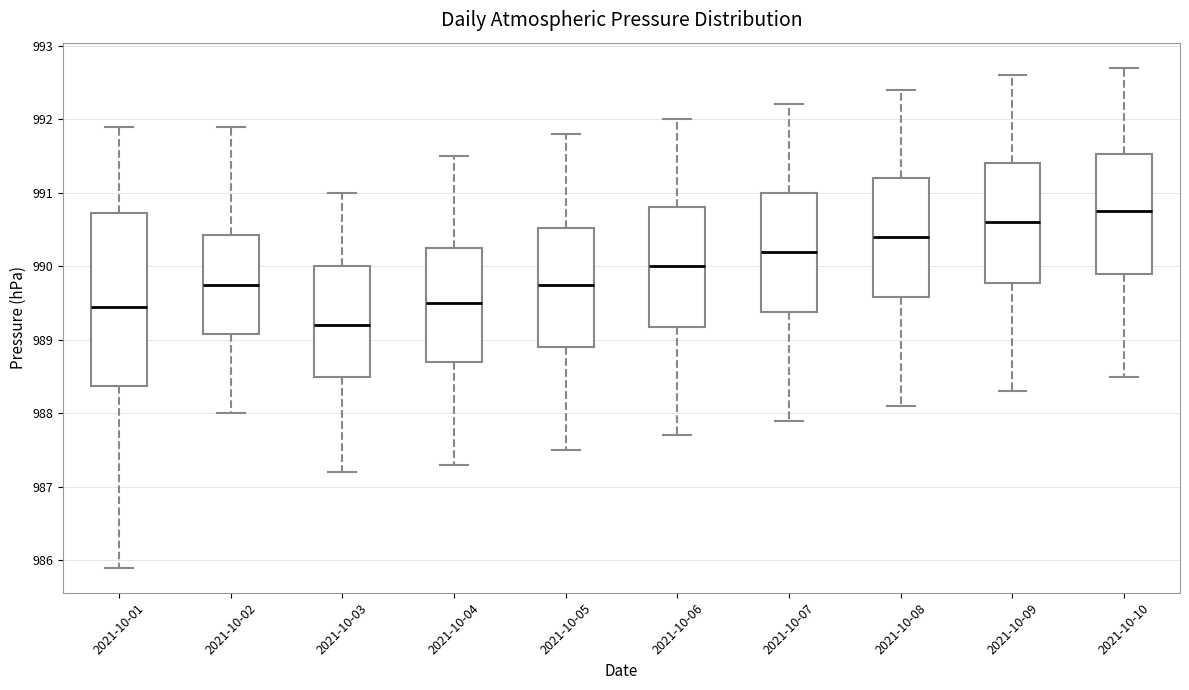

Reading left to right, transcribe this box plot: for each box, give where its median line is, the range the box spans, and where its two whiskers end, as read against the y-axis. The values are not printed on the chart, so give them approximately, as read against the axis.

2021-10-01: median 989.5, box 988.4 to 990.7, whiskers 985.9 to 991.9
2021-10-02: median 989.8, box 989.1 to 990.4, whiskers 988.0 to 991.9
2021-10-03: median 989.2, box 988.5 to 990.0, whiskers 987.2 to 991.0
2021-10-04: median 989.5, box 988.7 to 990.3, whiskers 987.3 to 991.5
2021-10-05: median 989.8, box 988.9 to 990.5, whiskers 987.5 to 991.8
2021-10-06: median 990.0, box 989.2 to 990.8, whiskers 987.7 to 992.0
2021-10-07: median 990.2, box 989.4 to 991.0, whiskers 987.9 to 992.2
2021-10-08: median 990.4, box 989.6 to 991.2, whiskers 988.1 to 992.4
2021-10-09: median 990.6, box 989.8 to 991.4, whiskers 988.3 to 992.6
2021-10-10: median 990.8, box 989.9 to 991.5, whiskers 988.5 to 992.7